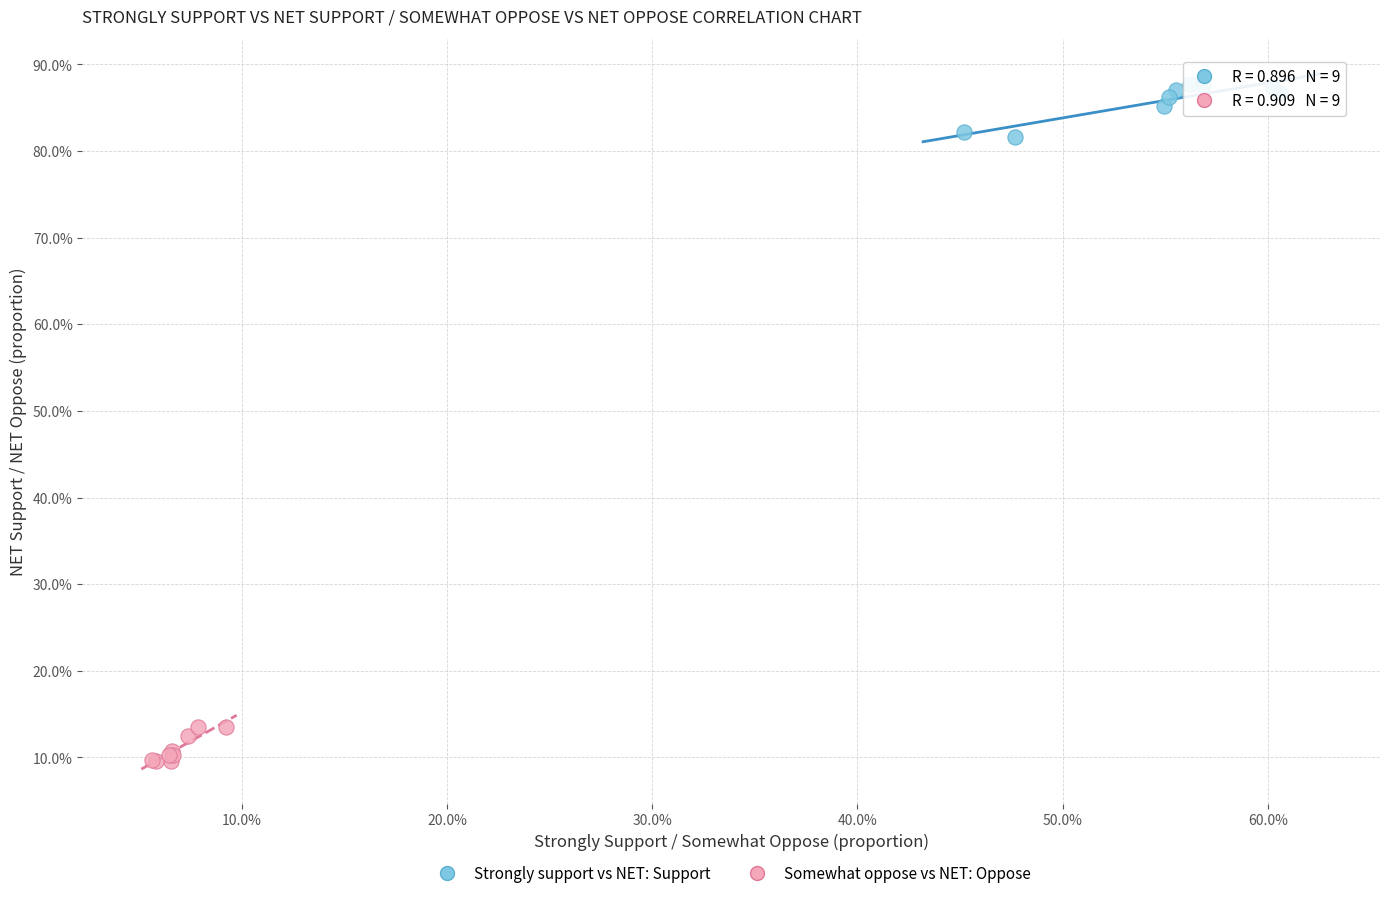

What are all the series names shown in the legend?

Strongly support vs NET: Support, Somewhat oppose vs NET: Oppose